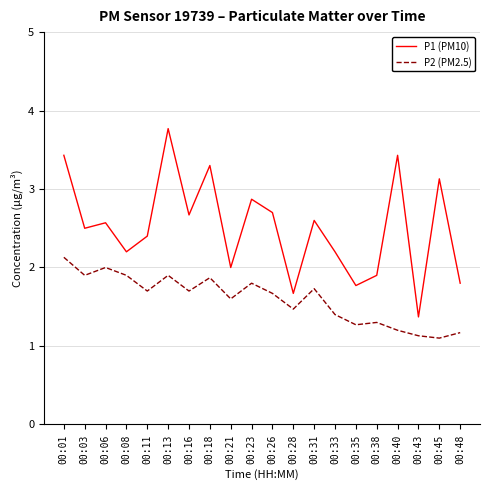

What is the difference between the second highest and minimum values in the P2 (PM2.5) series?

0.9